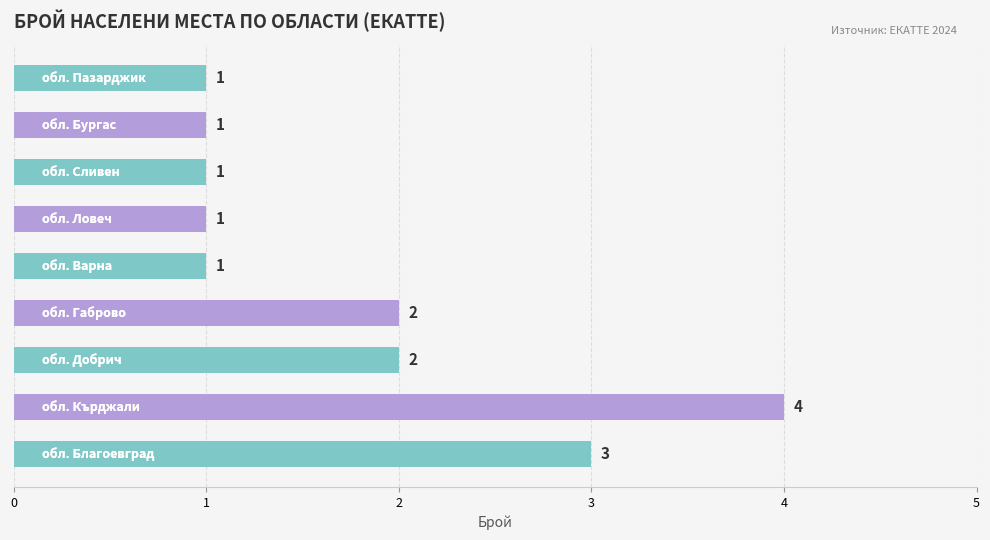

Count the values in the range 1 to 2.

7